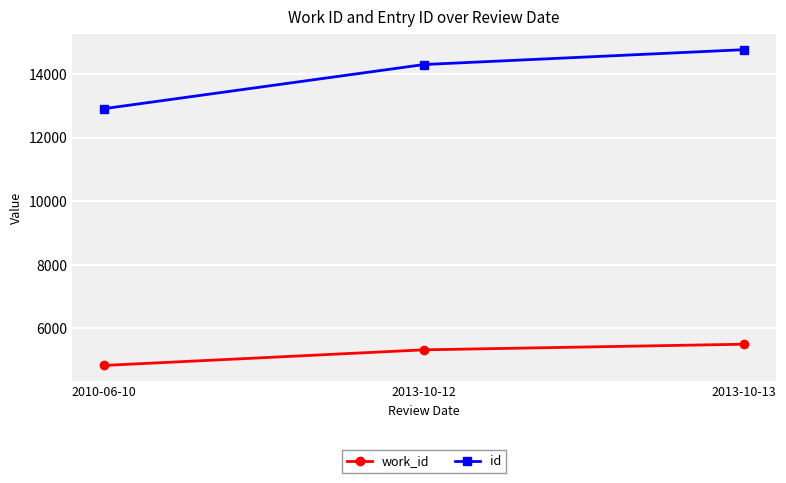

What is the difference between the work_id values at 2013-10-12 and 2013-10-13?

177